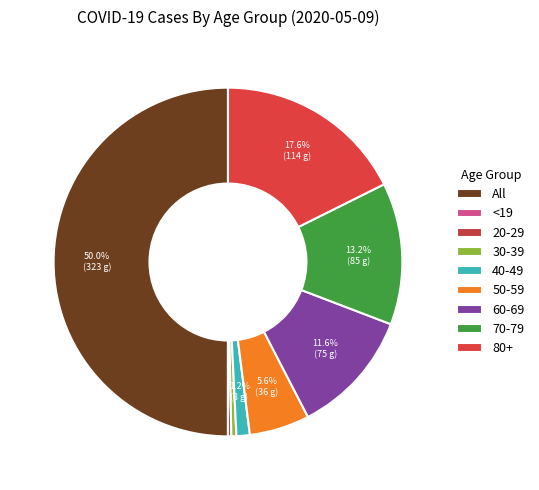

Is the sum of 50-59 and 40-49 greater than half?

No